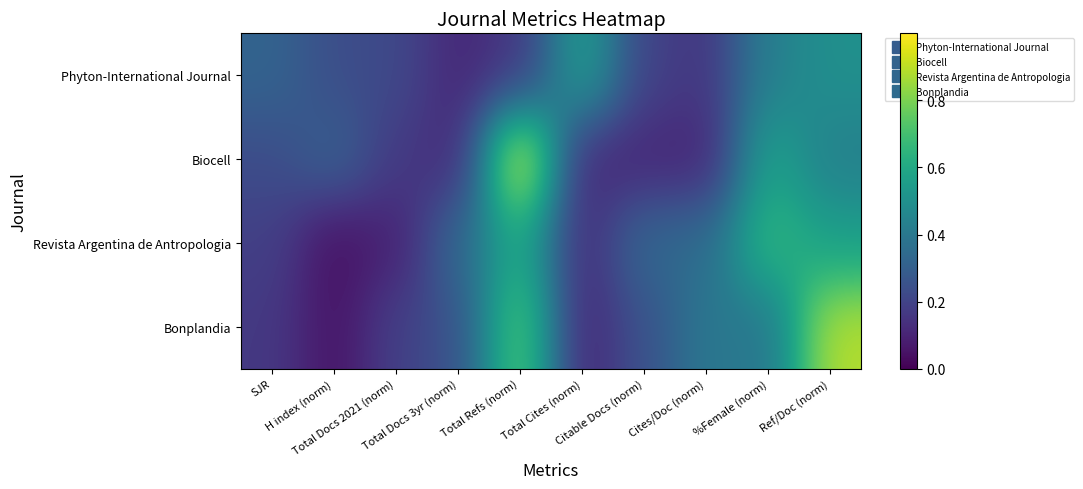

Reading left to right, extract all data points from this chart.

Phyton-International Journal: SJR=0.3	H index (norm)=0.2	Total Docs 2021 (norm)=0.2	Total Docs 3yr (norm)=0.1	Total Refs (norm)=0.2	Total Cites (norm)=0.6	Citable Docs (norm)=0.2	Cites/Doc (norm)=0.2	%Female (norm)=0.4	Ref/Doc (norm)=0.5
Biocell: SJR=0.2	H index (norm)=0.3	Total Docs 2021 (norm)=0.2	Total Docs 3yr (norm)=0.1	Total Refs (norm)=1.0	Total Cites (norm)=0.1	Citable Docs (norm)=0.1	Cites/Doc (norm)=0.1	%Female (norm)=0.6	Ref/Doc (norm)=0.4
Revista Argentina de Antropologia: SJR=0.2	H index (norm)=0.0	Total Docs 2021 (norm)=0.1	Total Docs 3yr (norm)=0.3	Total Refs (norm)=0.6	Total Cites (norm)=0.1	Citable Docs (norm)=0.3	Cites/Doc (norm)=0.3	%Female (norm)=0.7	Ref/Doc (norm)=0.6
Bonplandia: SJR=0.2	H index (norm)=0.1	Total Docs 2021 (norm)=0.2	Total Docs 3yr (norm)=0.2	Total Refs (norm)=0.8	Total Cites (norm)=0.1	Citable Docs (norm)=0.2	Cites/Doc (norm)=0.4	%Female (norm)=0.4	Ref/Doc (norm)=0.9